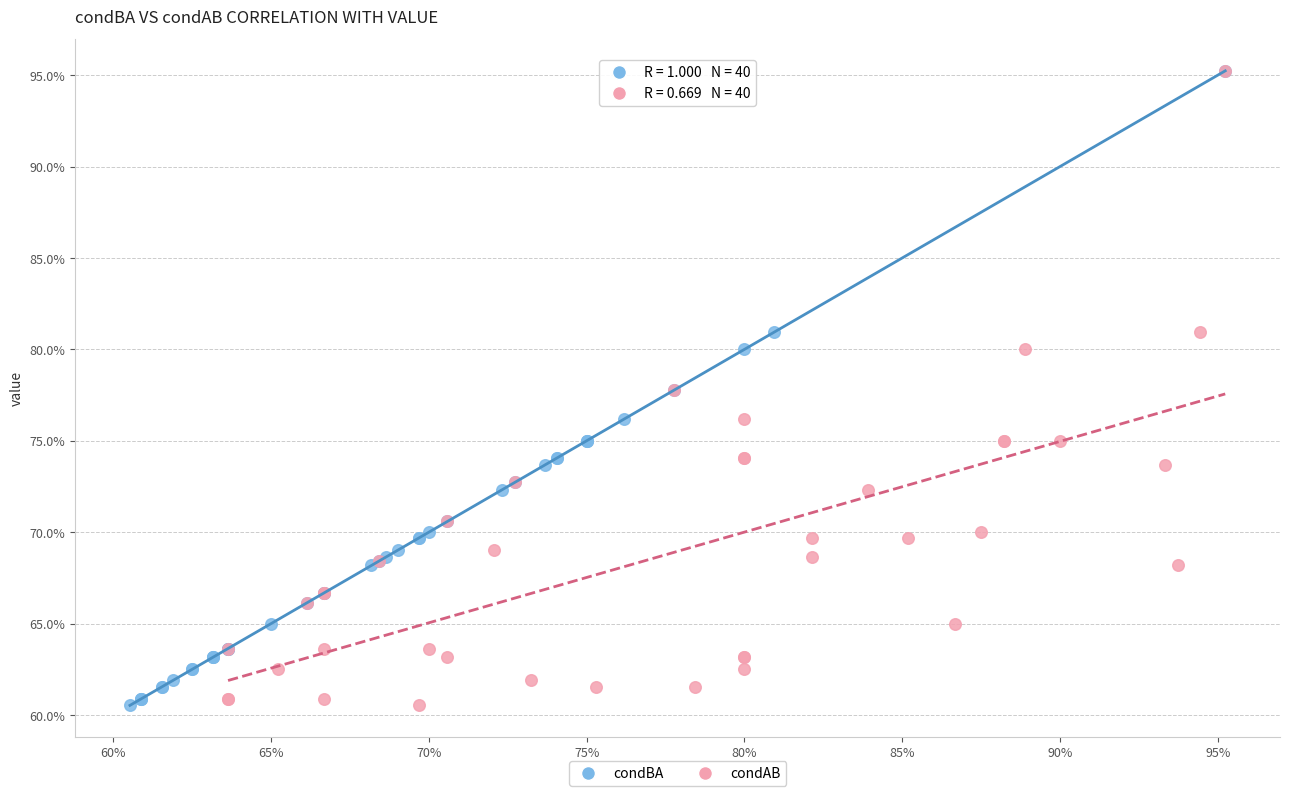

What are all the series names shown in the legend?

condBA, condAB